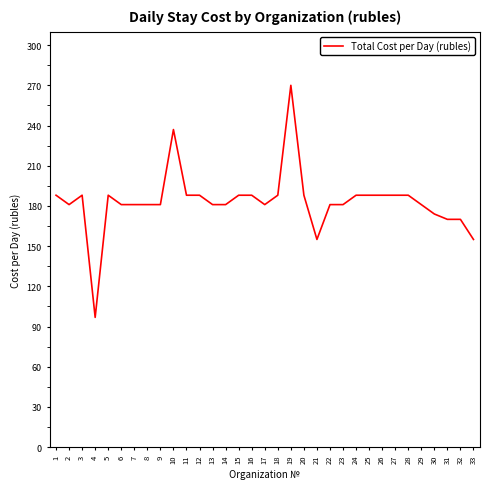

Read the value at 5.

188.0